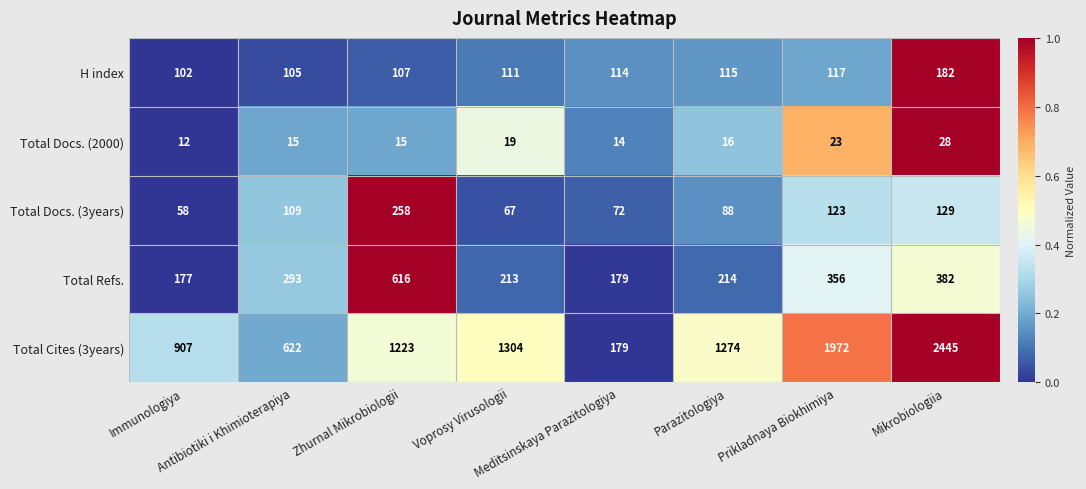

Rank the series at Prikladnaya Biokhimiya from lowest to highest value.

Total Docs. (2000), H index, Total Docs. (3years), Total Refs., Total Cites (3years)